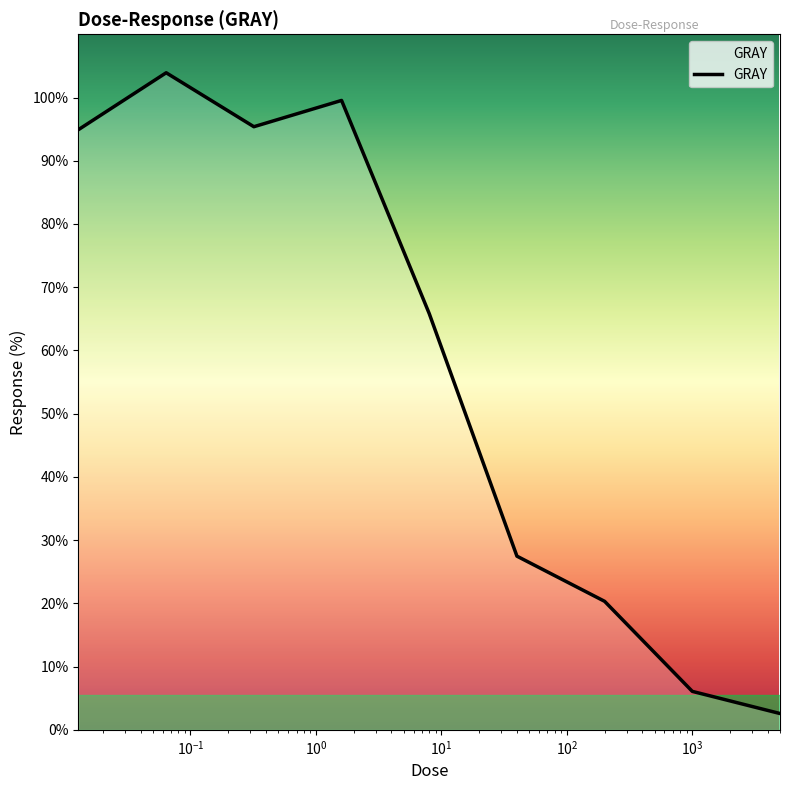

What is the maximum value shown in the chart?

103.9